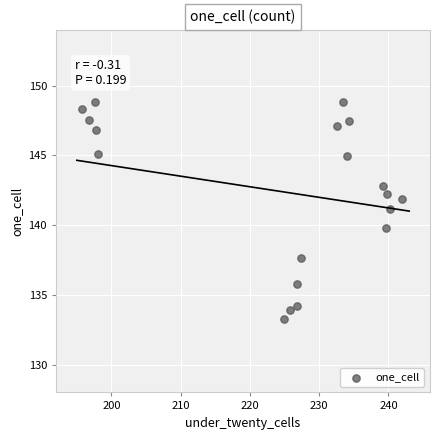

What is the range of X values (max minus min)?

46.2